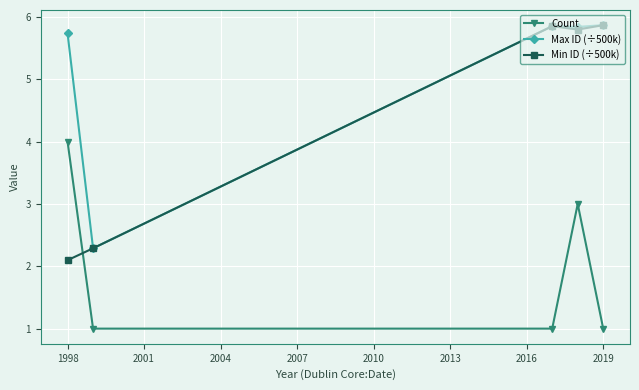

At how many categories does at least one series exceed 4?

4